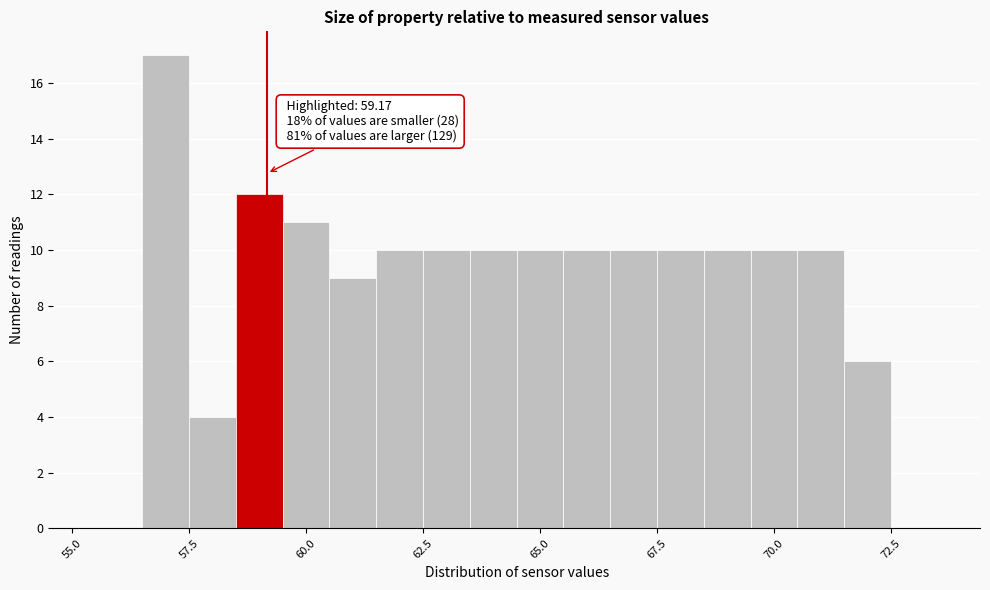

Read against the x-axis, roughly where is the centre of the tallest bar?

57.0